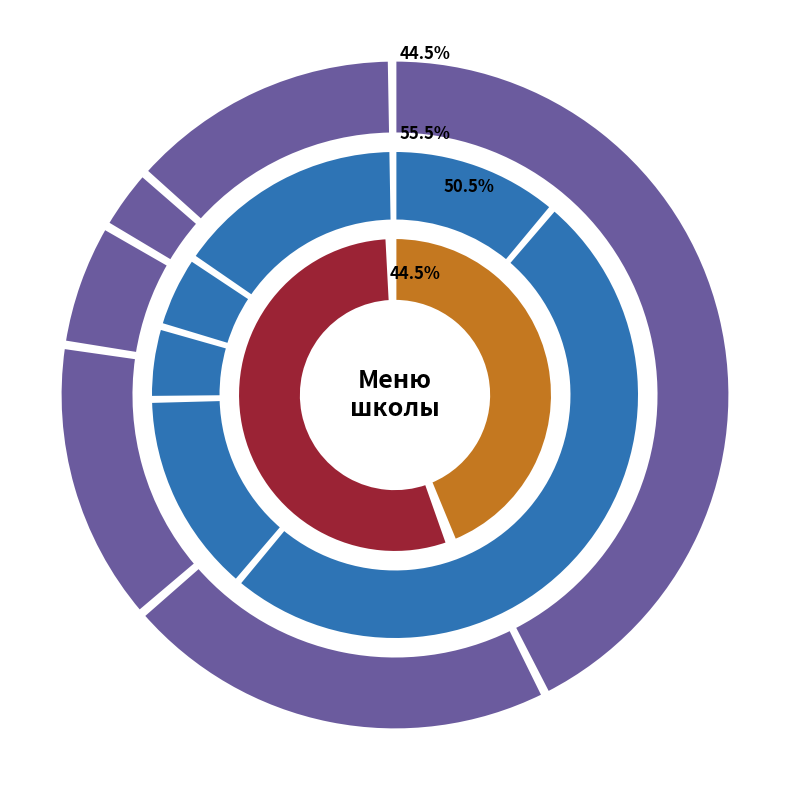

Rank the series at 0 from highest to lowest value.

Завтрак, Обед